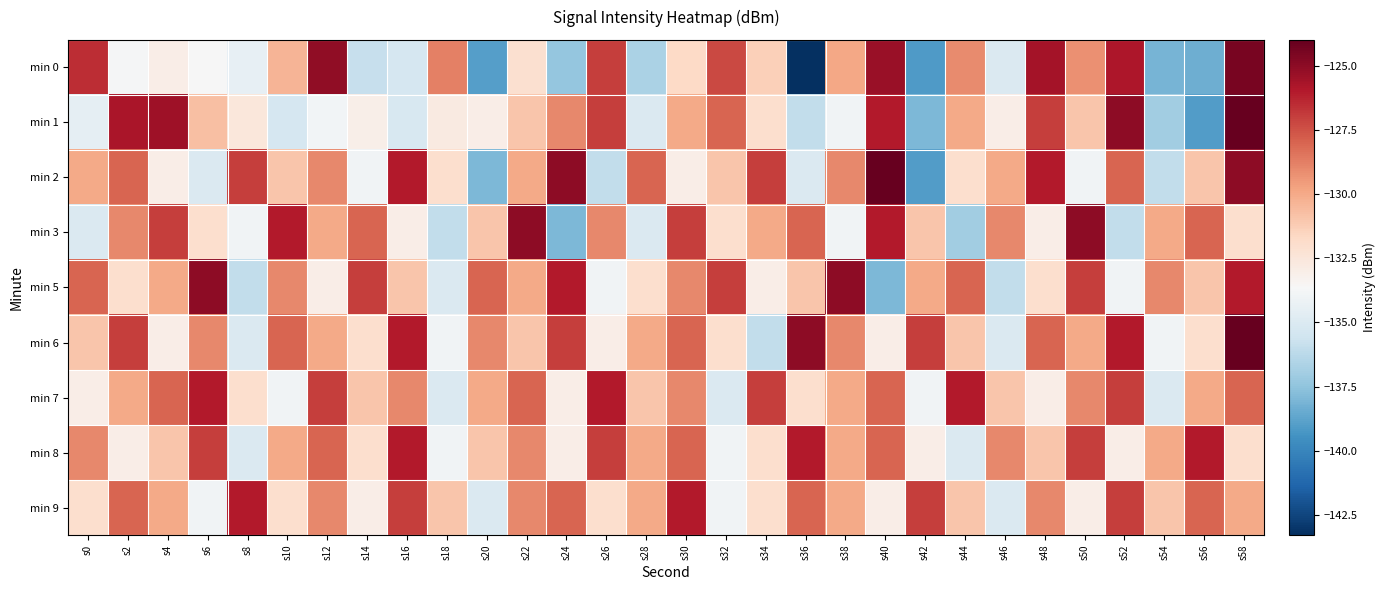

Rank the series by their maximum value, from highest to lowest.

min 1, min 2, min 6, min 0, min 3, min 5, min 7, min 8, min 9